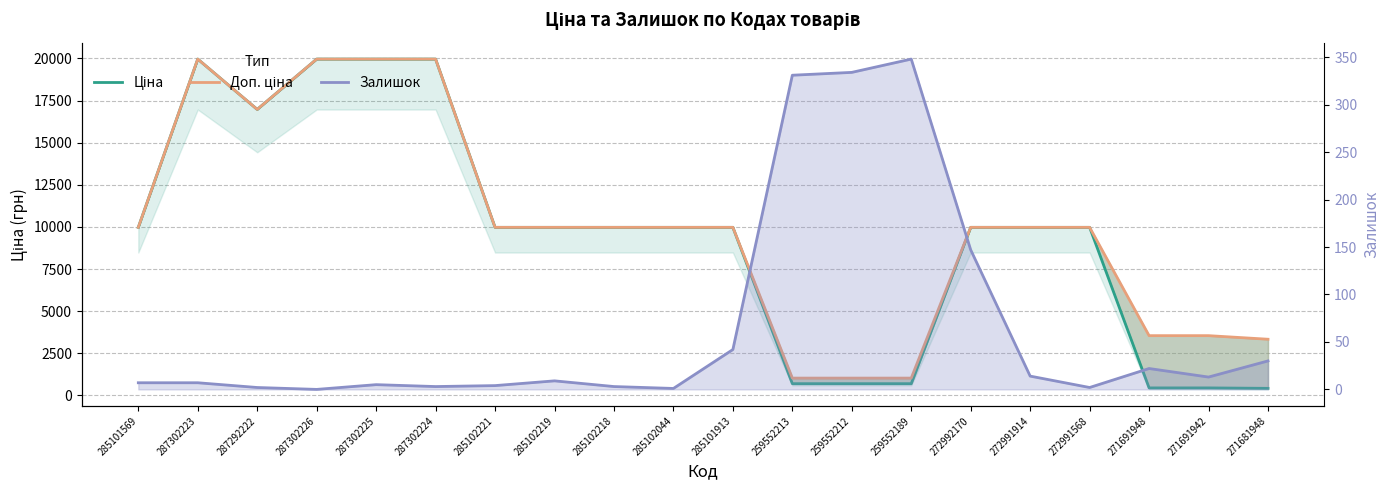

At how many categories does at least one series exceed 8366?

14